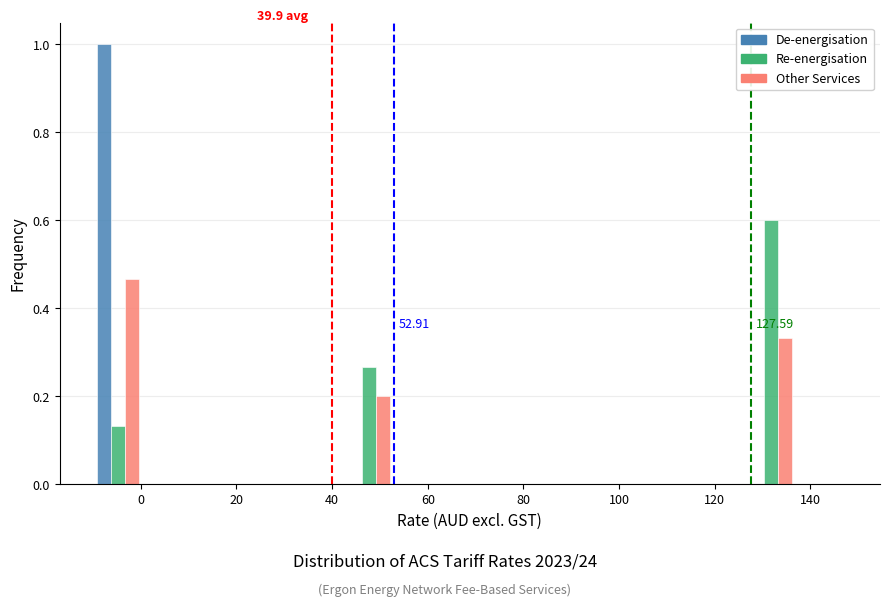

In the Re-energisation series, which range on the x-axis has the tallest bar?

126 to 138